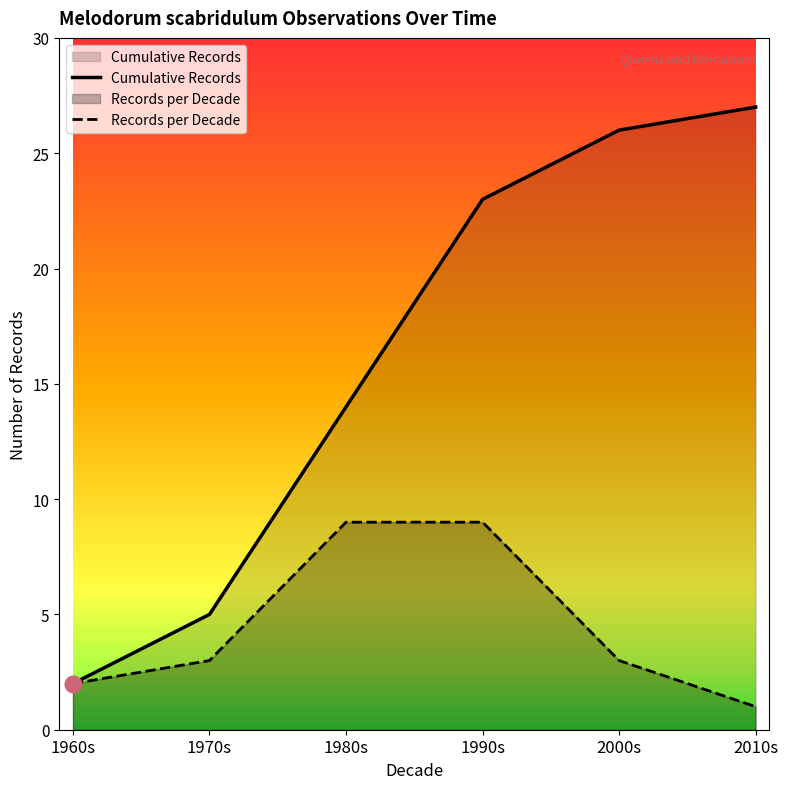

Between 1960s and 1990s, which series saw the biggest shift?

Cumulative Records